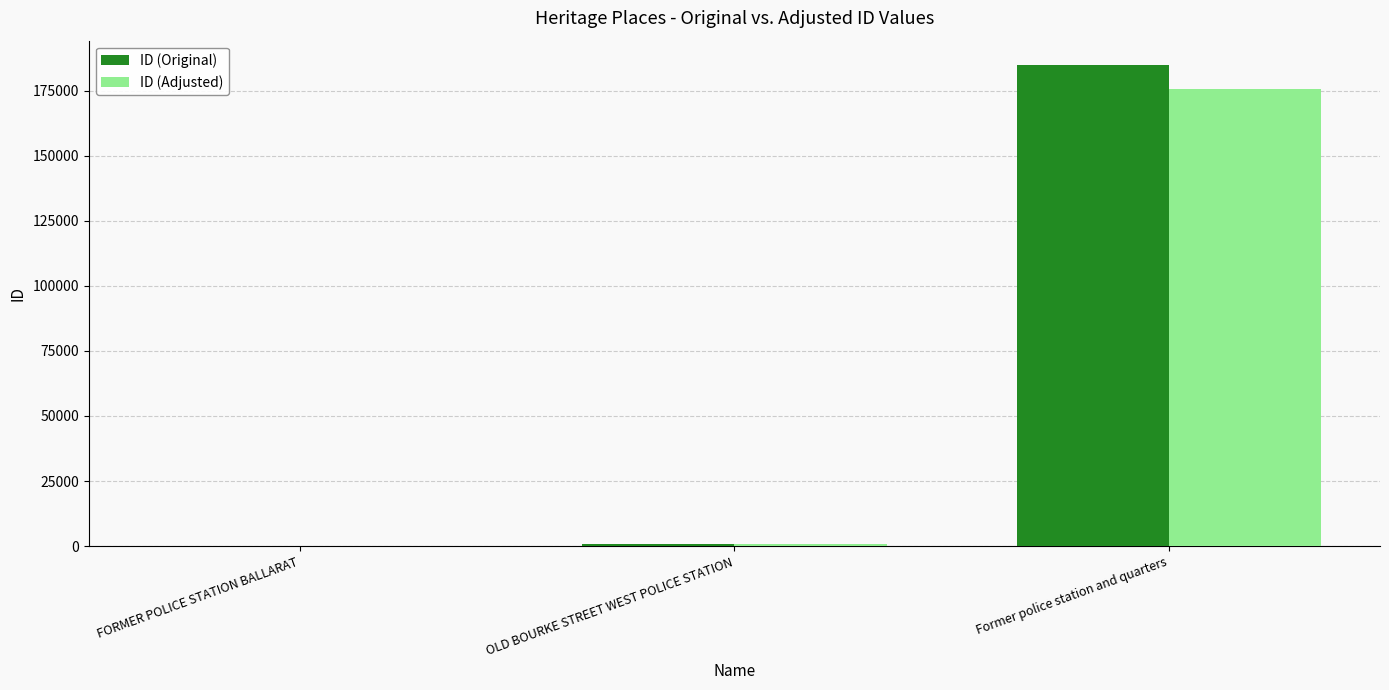

Which series has the largest total across all categories?

ID (Original)